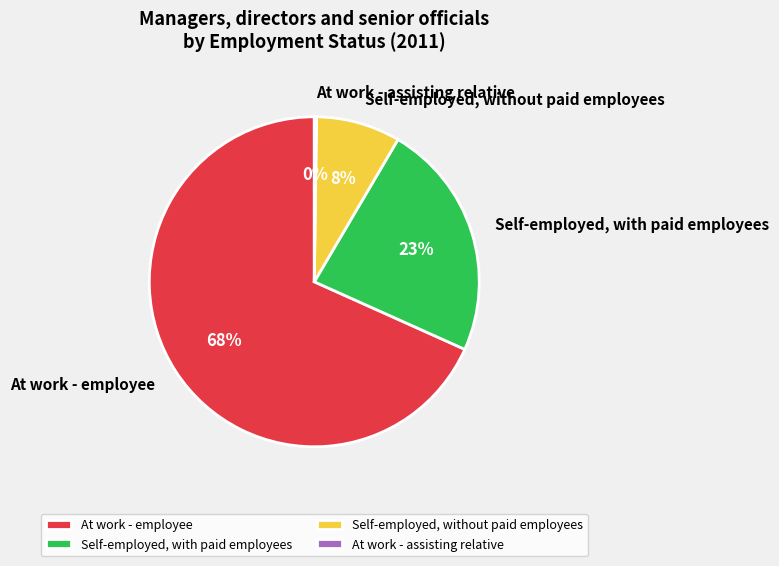

What is the largest slice in the pie chart?

At work - employee